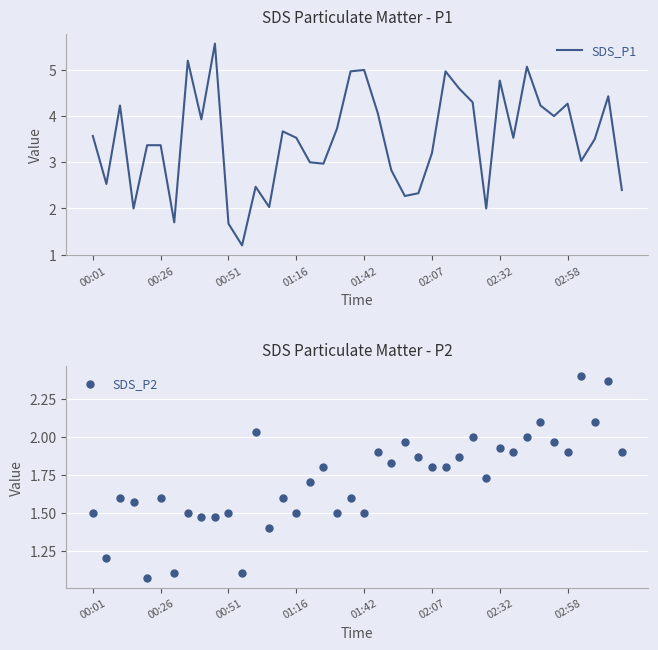

Which series reaches the minimum Y coordinate?

SDS_P2